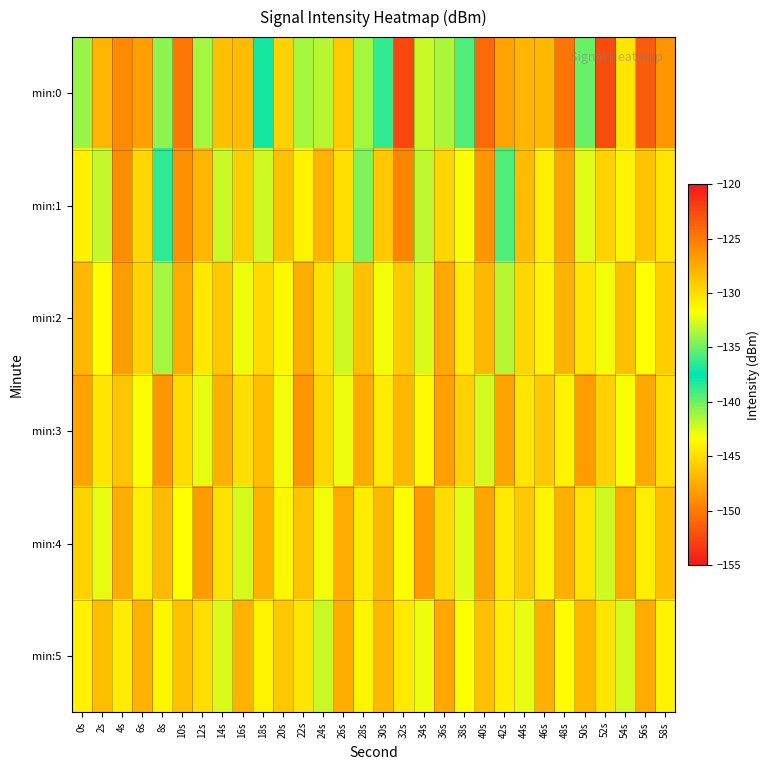

Reading left to right, what are all the values shown in this chart?

min:0: 0s=-134.1	2s=-128.0	4s=-125.7	6s=-127.0	8s=-134.2	10s=-124.9	12s=-133.7	14s=-128.6	16s=-128.3	18s=-137.9	20s=-129.3	22s=-133.7	24s=-133.4	26s=-129.0	28s=-133.8	30s=-136.4	32s=-122.4	34s=-142.1	36s=-133.6	38s=-139.4	40s=-150.9	42s=-127.1	44s=-128.1	46s=-128.2	48s=-124.7	50s=-135.1	52s=-122.7	54s=-130.4	56s=-123.5	58s=-126.4
min:1: 0s=-130.9	2s=-133.0	4s=-126.0	6s=-129.6	8s=-136.5	10s=-126.1	12s=-128.0	14s=-132.9	16s=-129.2	18s=-132.8	20s=-128.5	22s=-131.2	24s=-127.8	26s=-130.1	28s=-134.5	30s=-128.9	32s=-125.6	34s=-133.2	36s=-129.7	38s=-131.8	40s=-126.4	42s=-135.6	44s=-128.3	46s=-130.9	48s=-127.2	50s=-132.4	52s=-129.5	54s=-131.1	56s=-128.7	58s=-130.3
min:2: 0s=-128.2	2s=-131.5	4s=-126.8	6s=-129.3	8s=-133.7	10s=-127.4	12s=-130.6	14s=-128.9	16s=-132.1	18s=-129.8	20s=-131.4	22s=-127.6	24s=-130.2	26s=-132.8	28s=-128.5	30s=-131.9	32s=-129.1	34s=-132.5	36s=-127.3	38s=-130.7	40s=-128.1	42s=-133.3	44s=-129.6	46s=-131.2	48s=-127.8	50s=-130.4	52s=-132.0	54s=-128.6	56s=-131.7	58s=-129.2
min:3: 0s=-127.1	2s=-130.4	4s=-128.8	6s=-131.6	8s=-126.5	10s=-129.9	12s=-132.3	14s=-127.7	16s=-130.1	18s=-128.4	20s=-131.9	22s=-126.3	24s=-129.6	26s=-132.1	28s=-127.5	30s=-130.8	32s=-128.2	34s=-131.4	36s=-126.9	38s=-129.3	40s=-132.7	42s=-127.0	44s=-130.5	46s=-128.9	48s=-131.2	50s=-126.7	52s=-129.4	54s=-131.8	56s=-127.3	58s=-130.0
min:4: 0s=-129.5	2s=-132.2	4s=-127.6	6s=-130.9	8s=-128.3	10s=-131.7	12s=-126.8	14s=-130.2	16s=-132.6	18s=-127.9	20s=-131.3	22s=-128.7	24s=-132.0	26s=-127.4	28s=-130.8	30s=-128.1	32s=-131.5	34s=-126.6	36s=-129.9	38s=-132.4	40s=-127.2	42s=-130.6	44s=-128.9	46s=-131.1	48s=-127.7	50s=-130.3	52s=-132.8	54s=-127.5	56s=-130.9	58s=-128.4
min:5: 0s=-131.0	2s=-128.4	4s=-130.7	6s=-127.9	8s=-131.3	10s=-128.6	12s=-130.1	14s=-132.5	16s=-127.8	18s=-131.2	20s=-128.9	22s=-130.4	24s=-132.9	26s=-127.6	28s=-131.1	30s=-128.2	32s=-130.6	34s=-132.1	36s=-127.3	38s=-131.7	40s=-128.5	42s=-130.9	44s=-132.3	46s=-127.7	48s=-131.5	50s=-128.1	52s=-130.3	54s=-132.7	56s=-127.4	58s=-131.2